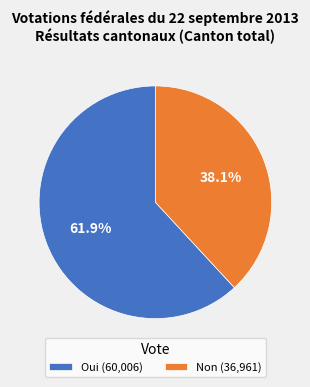

What is the ratio of the value at Non to the value at Oui?

0.6